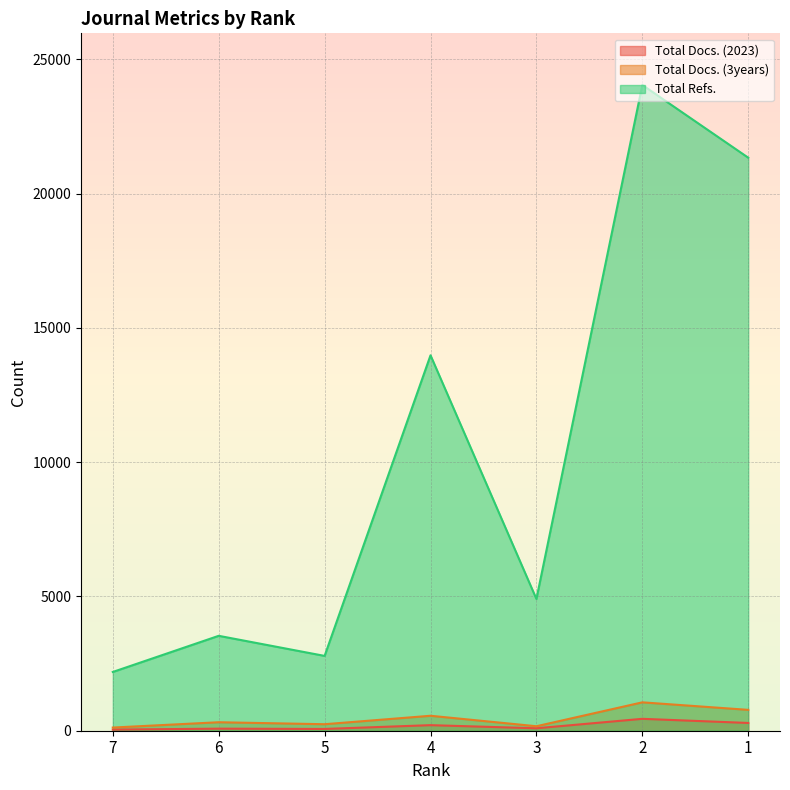

List the labels in order of Total Refs. value, largest first.

2, 1, 4, 3, 6, 5, 7